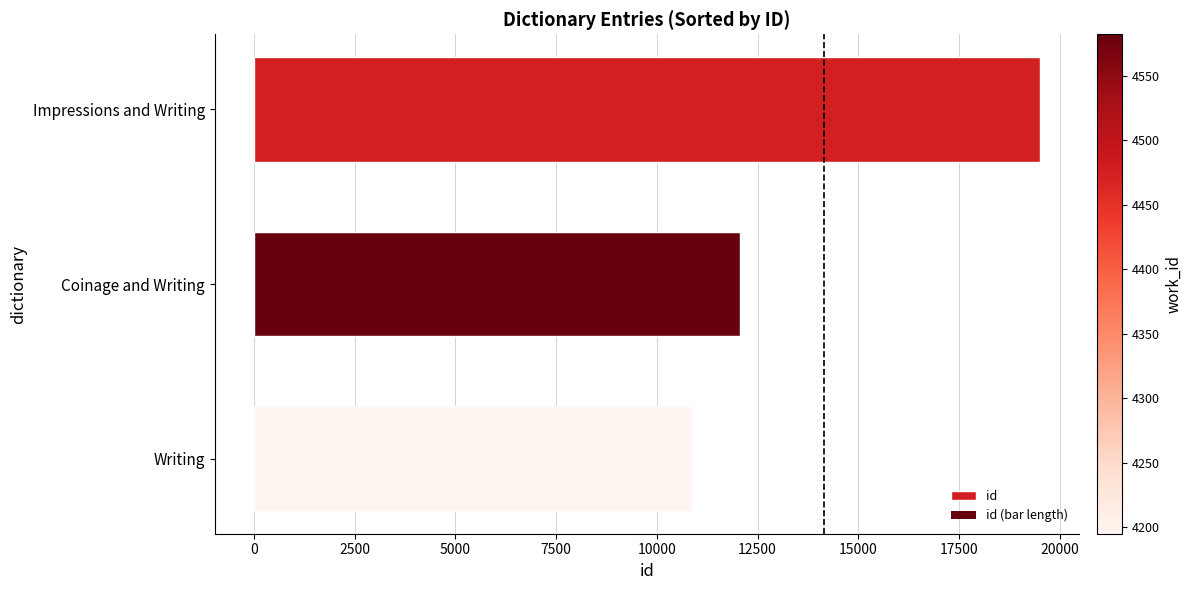

The chart shows a value of 12057 at Coinage and Writing. True or false?

True